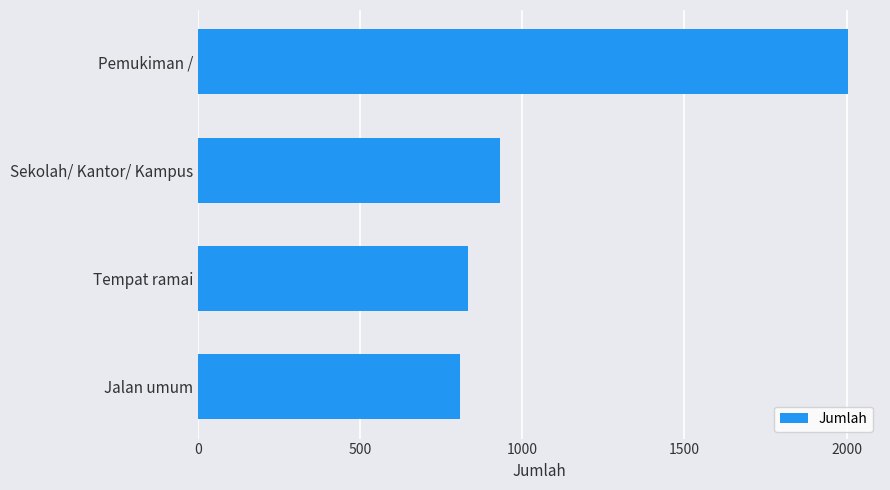

Which label corresponds to the largest value in the chart?

Pemukiman /